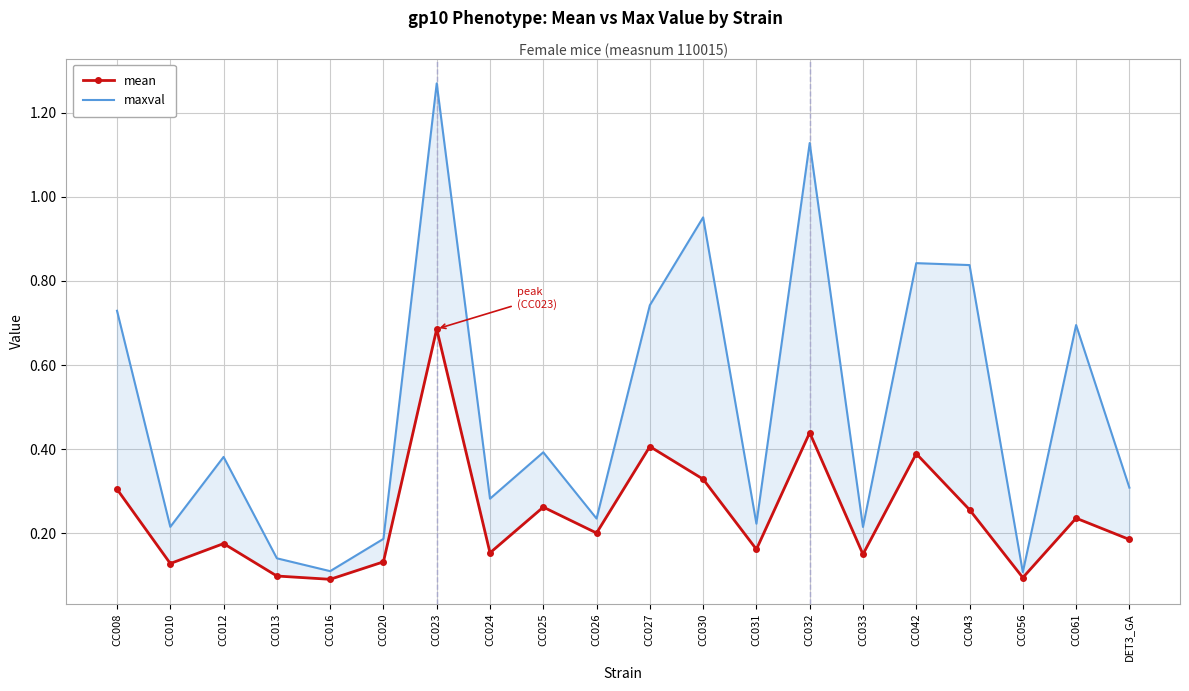

What is the difference between the maxval values at CC032 and CC016?

1.0